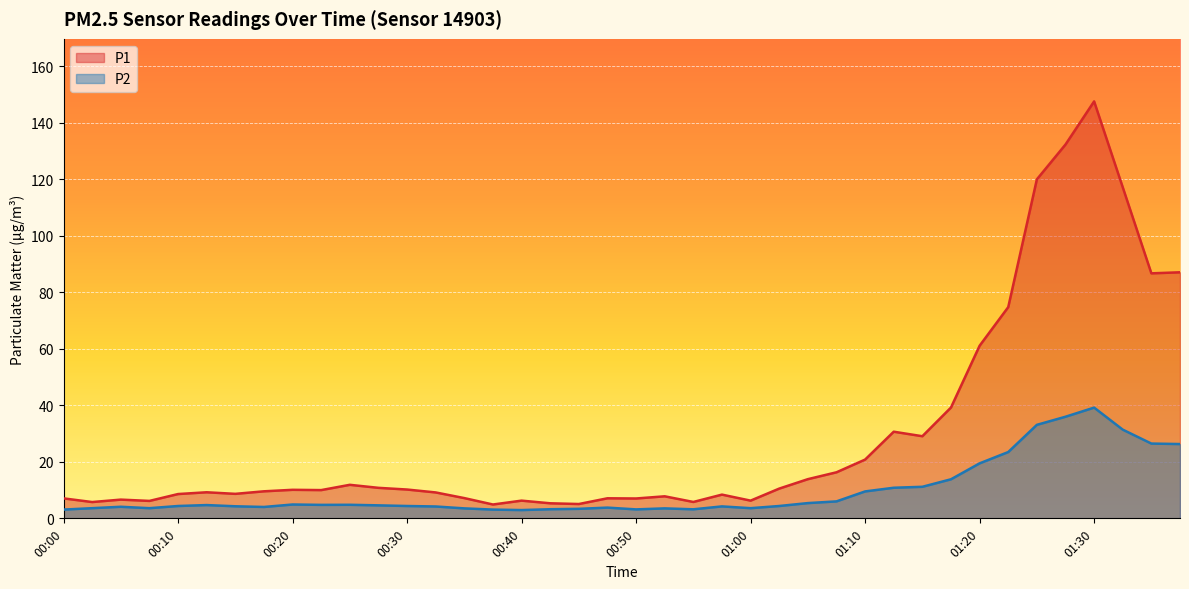

What is the spread (max minus min) of values at 01:27?

96.4